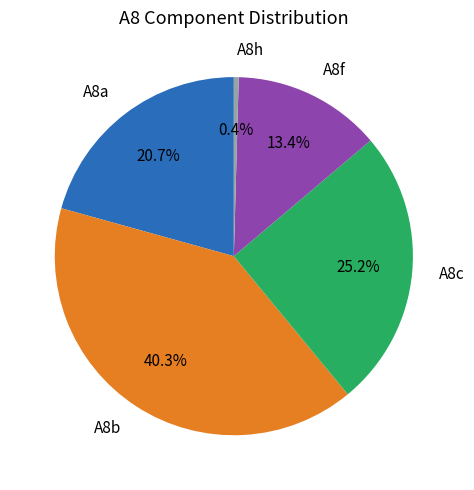

Is there a majority slice in this chart?

No